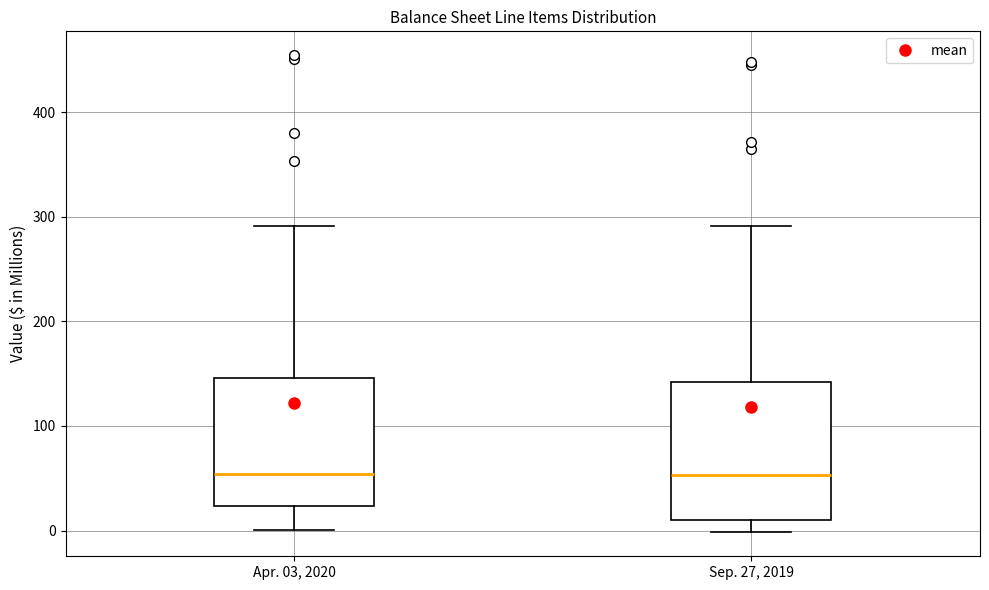

Reading left to right, transcribe this box plot: for each box, give where its median line is, the range the box spans, and where its two whiskers end, as read against the y-axis. The values are not printed on the chart, so give them approximately, as read against the axis.

Apr. 03, 2020: median 50, box 20 to 150, whiskers 0 to 290
Sep. 27, 2019: median 50, box 10 to 140, whiskers 0 to 290